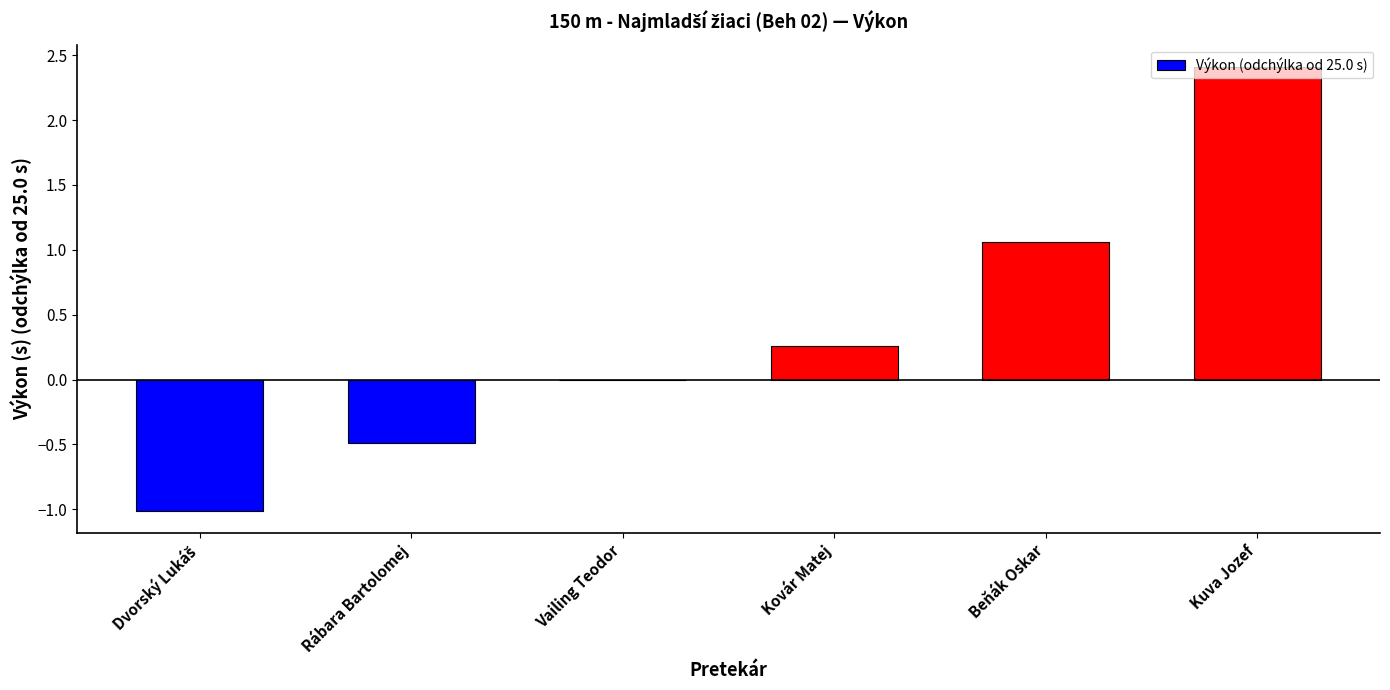

Is it true that the value at Vailing Teodor is 1.4?

False